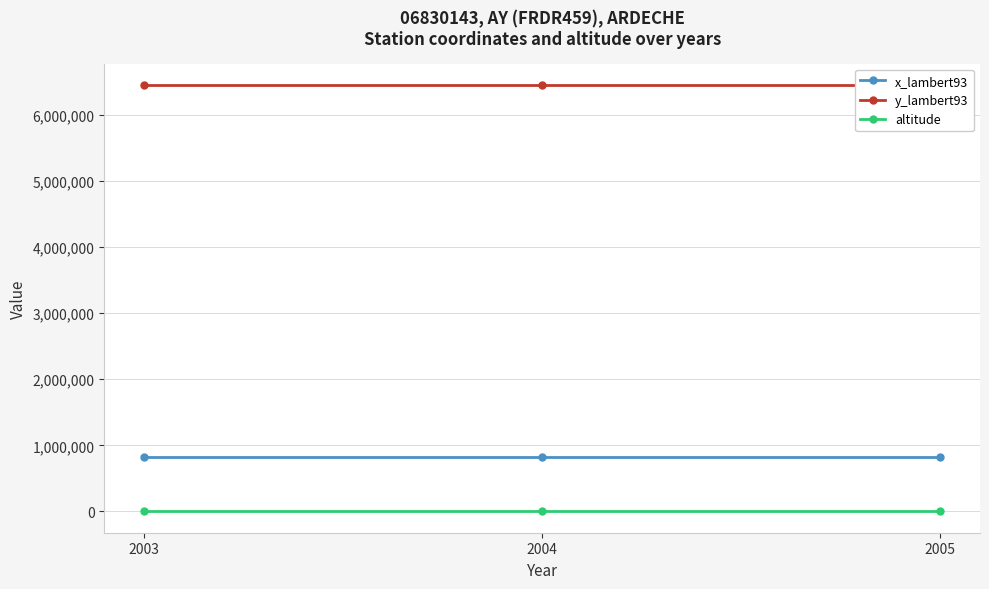

What is the sum of the y_lambert93 values at 2003 and 2005?

12904374